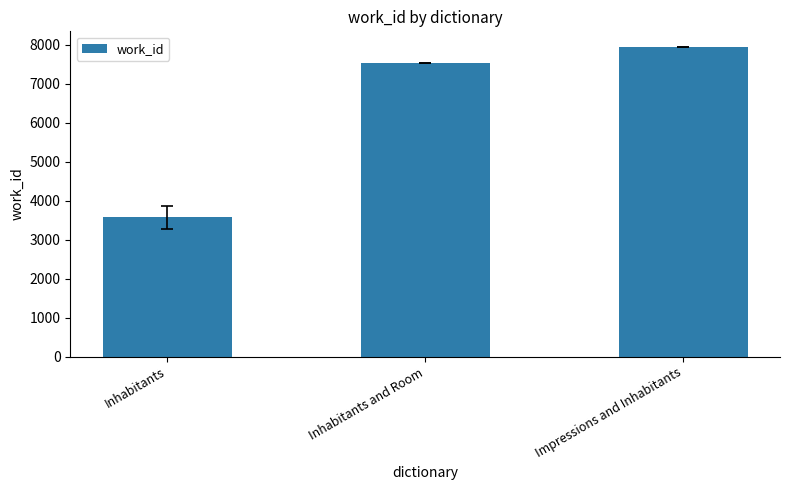

Reading left to right, what are all the values shown in this chart?

Inhabitants=3573.7	Inhabitants and Room=7519.0	Impressions and Inhabitants=7945.0